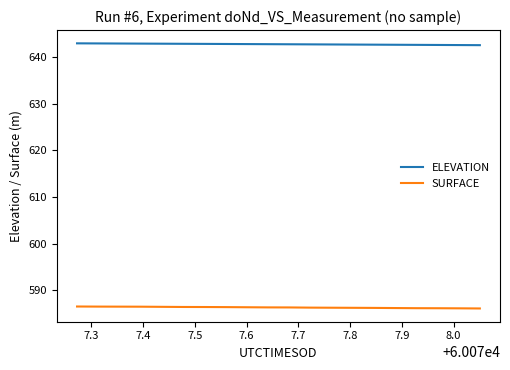

What are all the series names shown in the legend?

ELEVATION, SURFACE